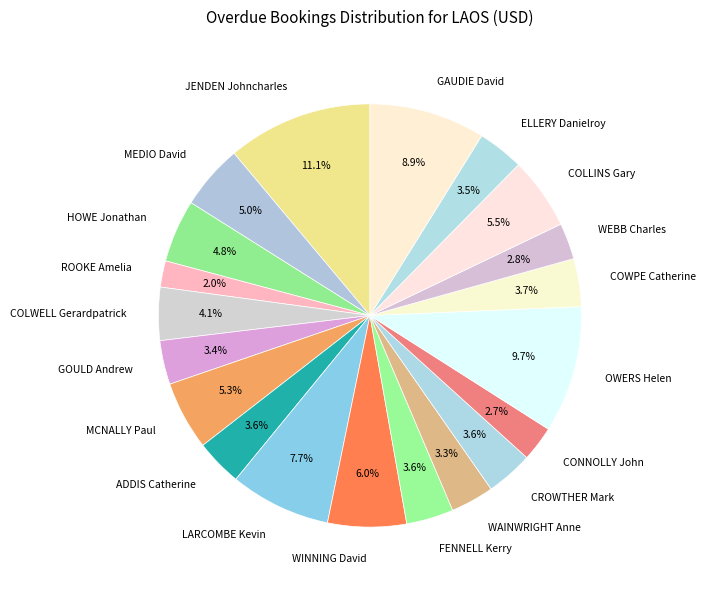

How many segments does this pie chart have?

20